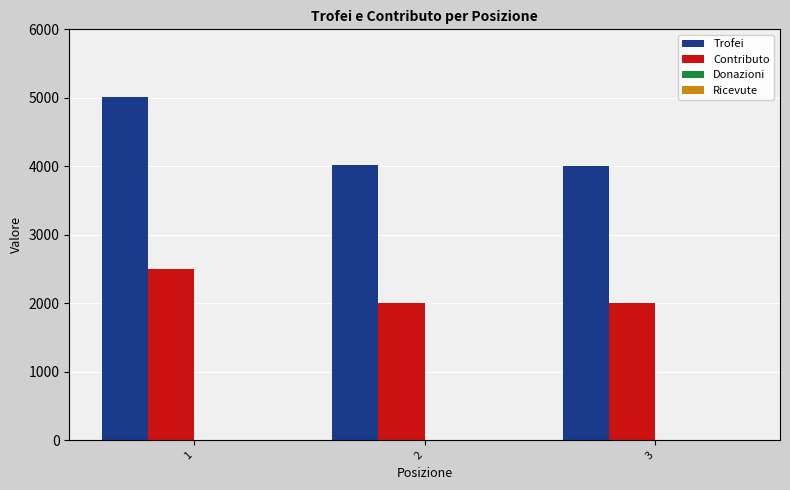

Is it true that Trofei equals 5008 at 1?

True